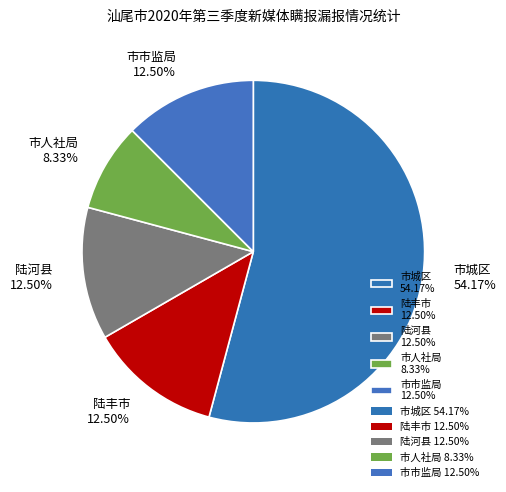

Between 陆河县 and 市人社局, which is larger?

陆河县